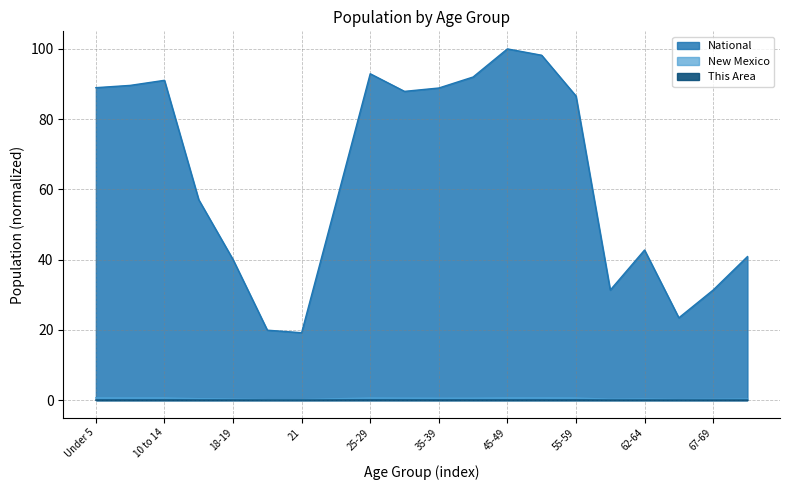

At how many categories does at least one series exceed 99?

1